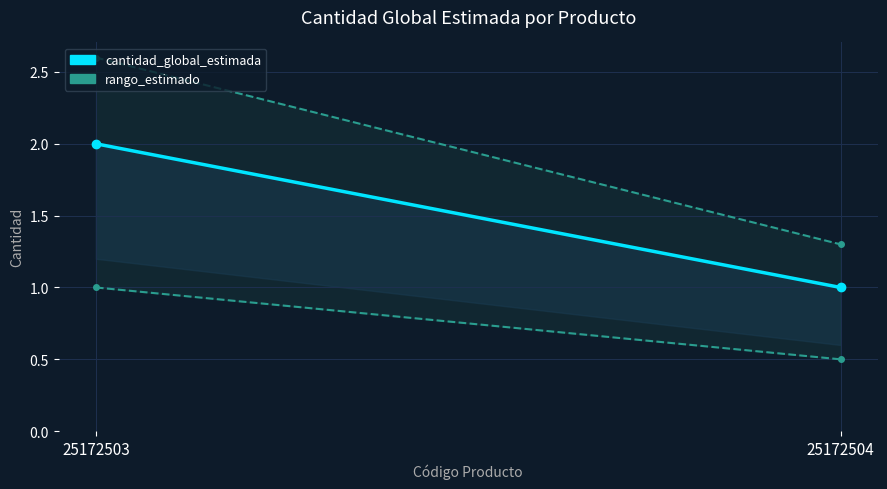

What is the sum of the values at 25172503 and 25172504?

3